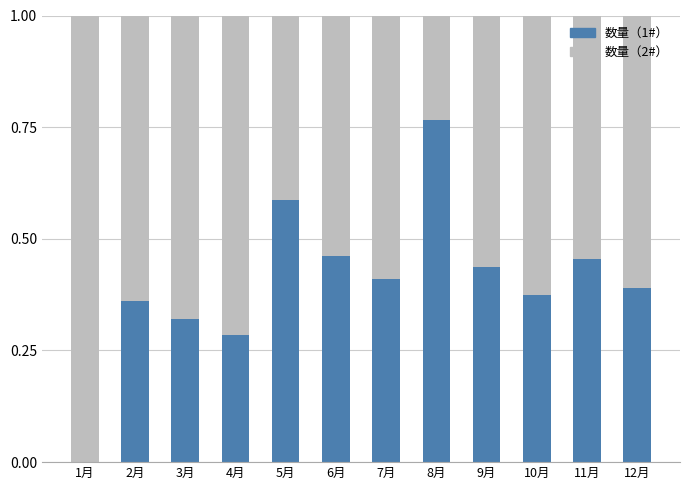

How many values in the 数量（1#） series exceed 0?

11